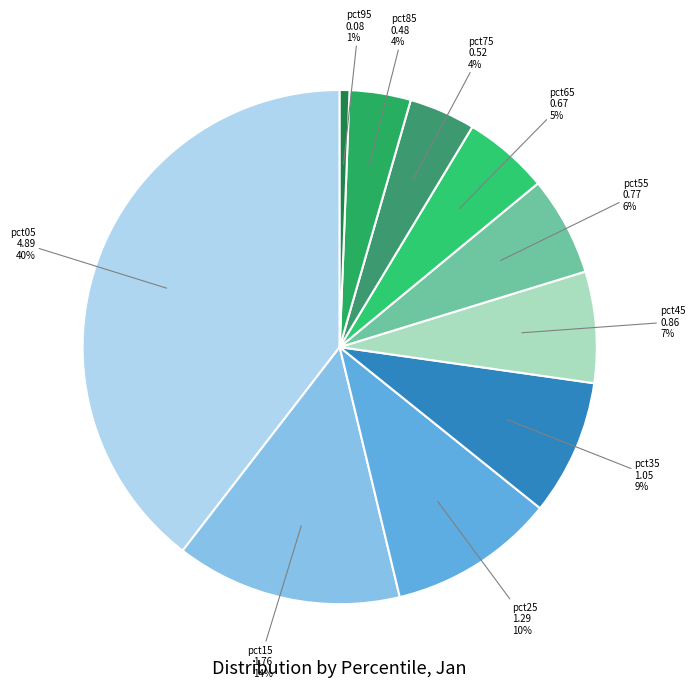

How many segments does this pie chart have?

10